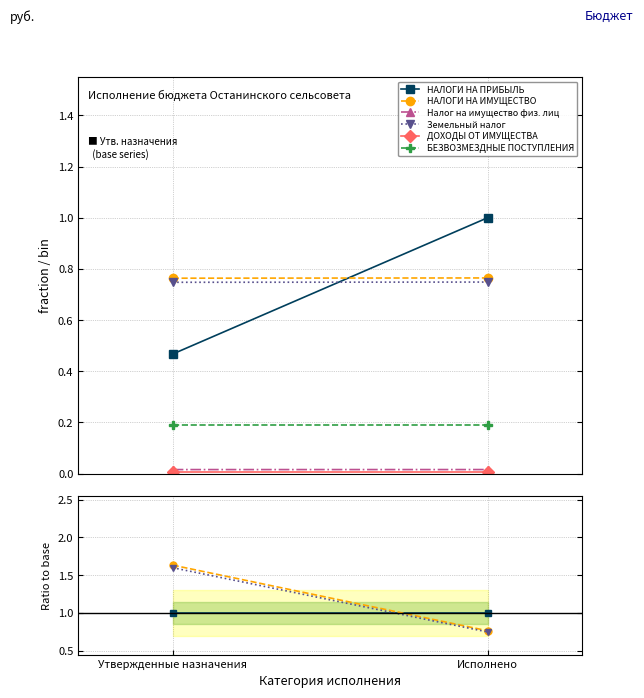

Is it true that Земельный налог equals 0.5 at Утвержденные назначения?

False